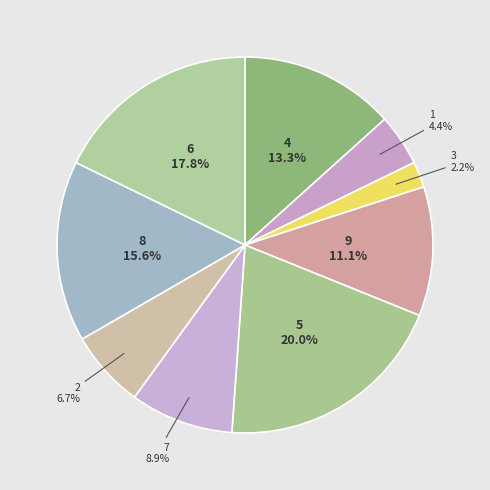

To the nearest percent, what is the combined percentage of 6 and 5?

38%